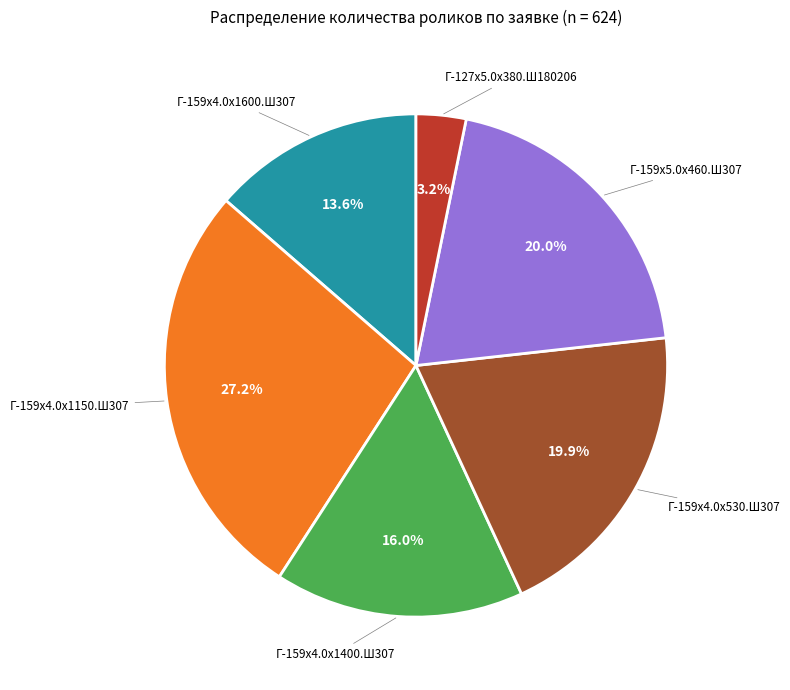

Is there any slice that represents more than half of the pie?

No